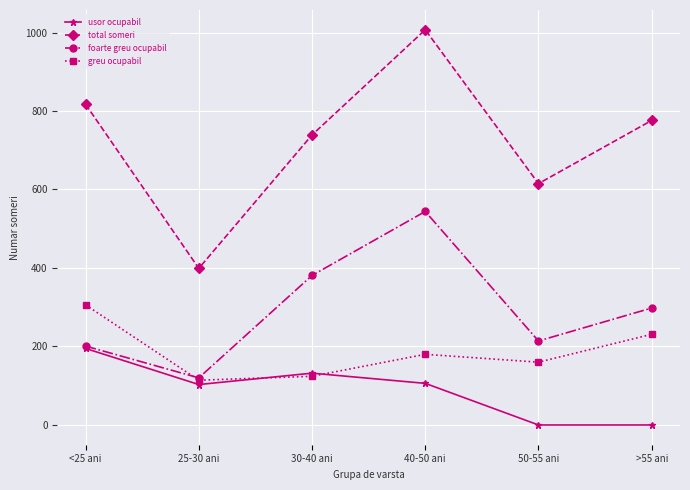

What is the value of the foarte greu ocupabil point at the 2nd from the left?

120